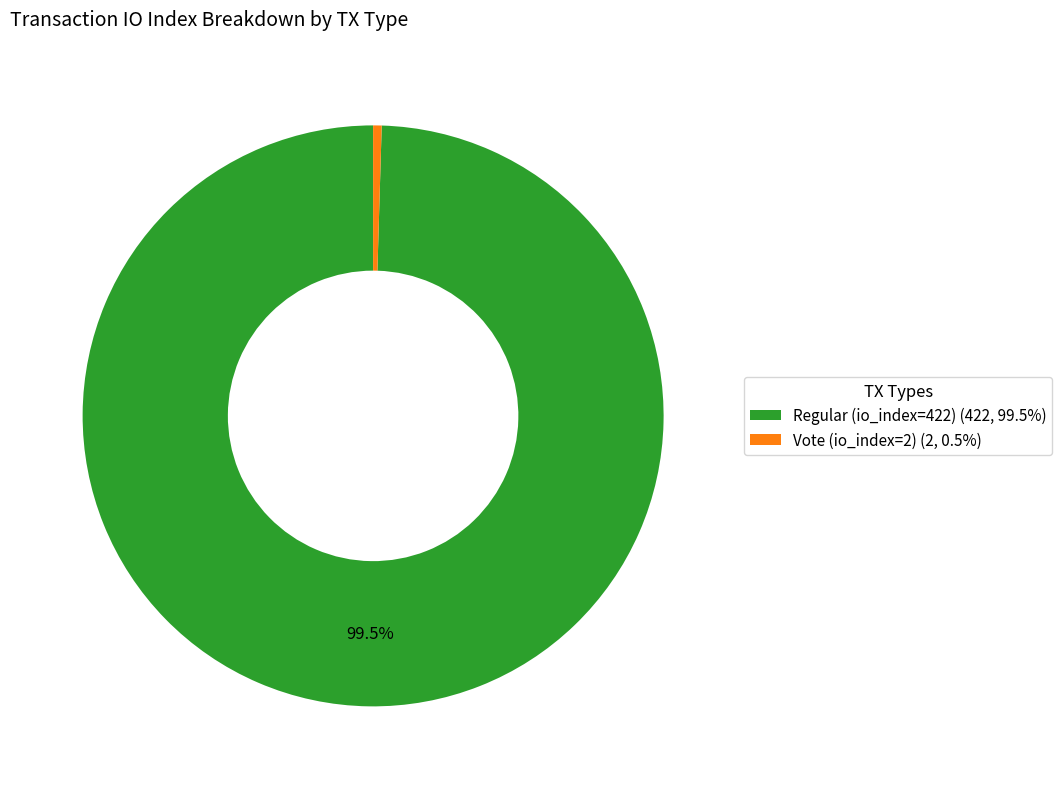

What percentage is NOT represented by Regular (io_index=422) (422, 99.5%)?

0.5%